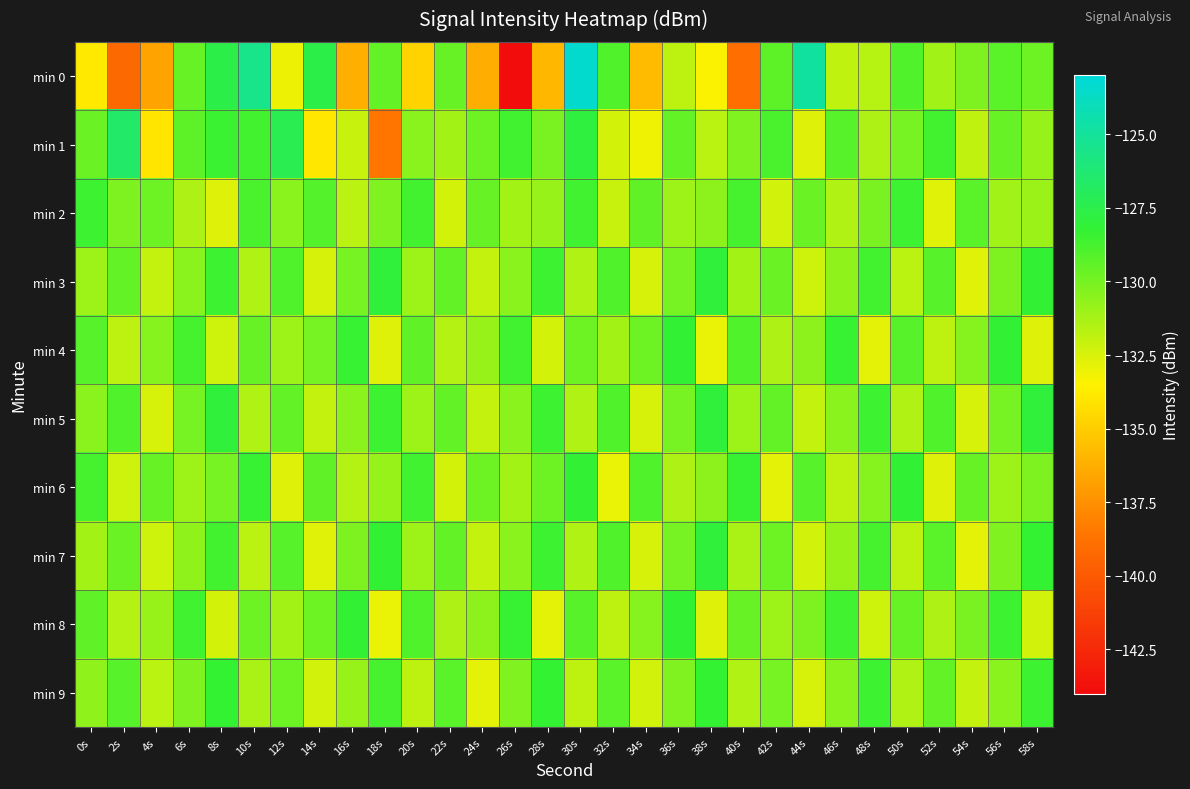

Rank the series by their maximum value, from lowest to highest.

min 2, min 9, min 4, min 6, min 8, min 3, min 5, min 7, min 1, min 0